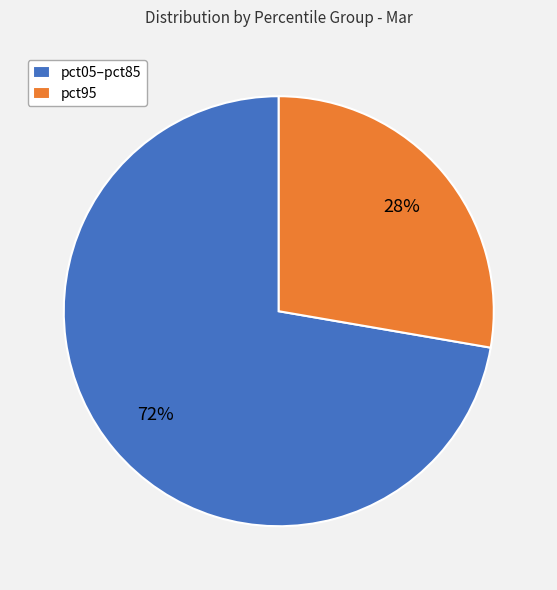

Does pct05–pct85 account for over 50% of the chart?

Yes